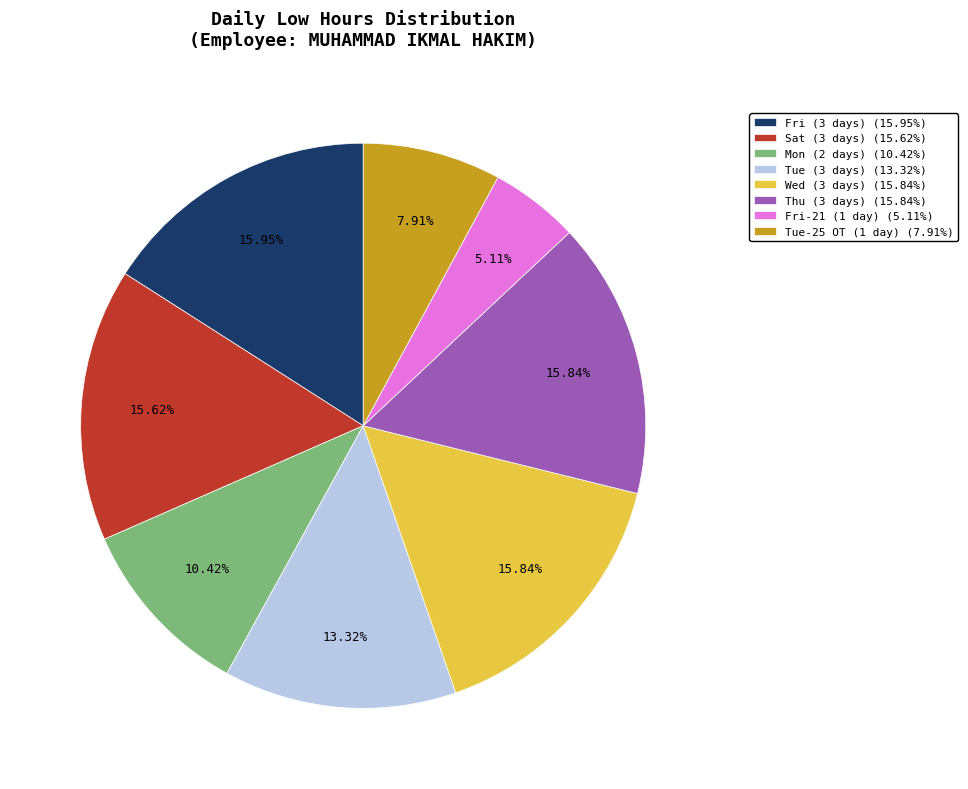

Does any single category account for the majority?

No